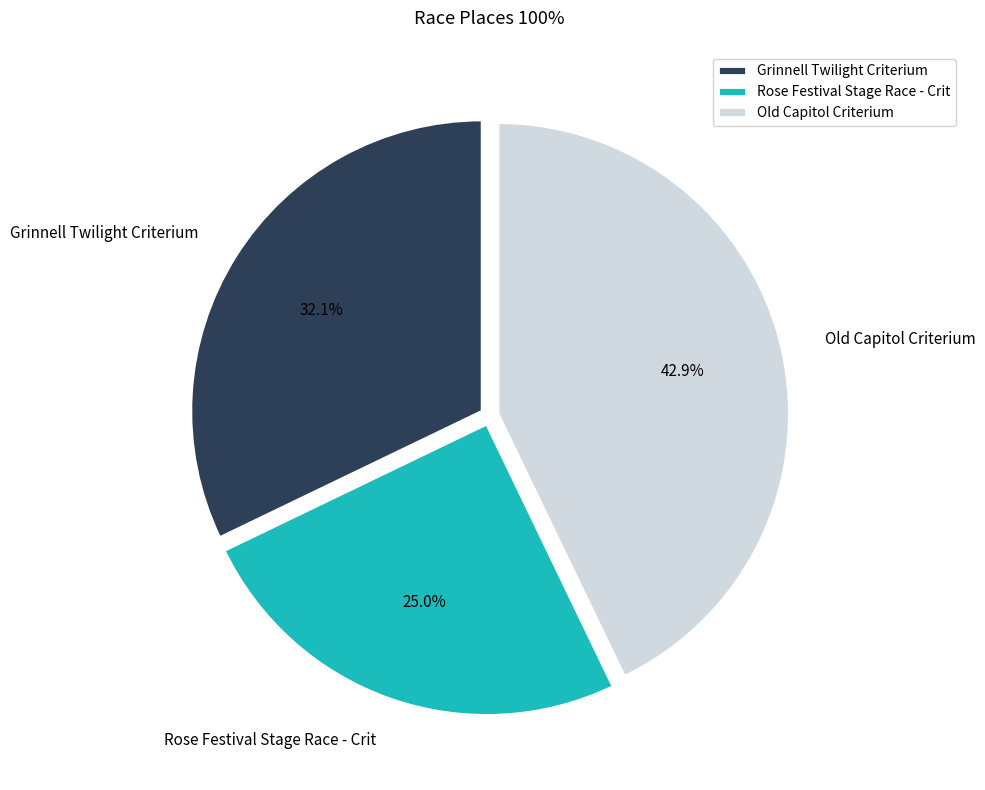

To the nearest percent, what portion does Grinnell Twilight Criterium represent?

32%